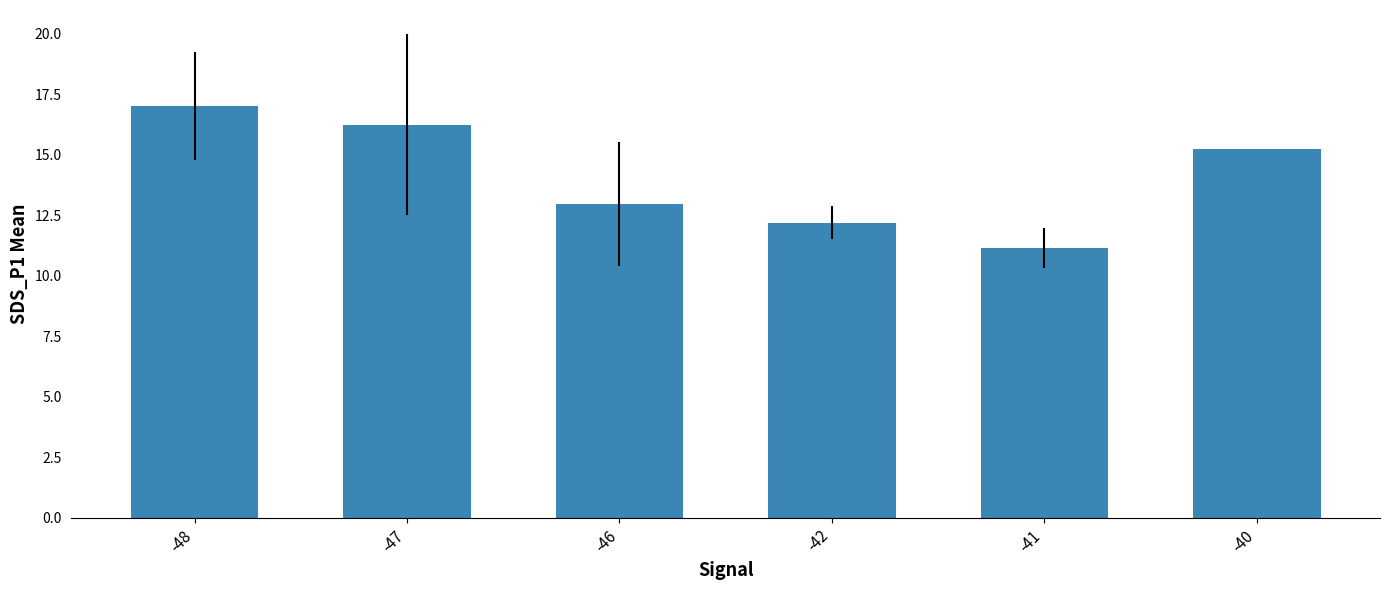

What is the value of the 6th bar from the left?

15.2